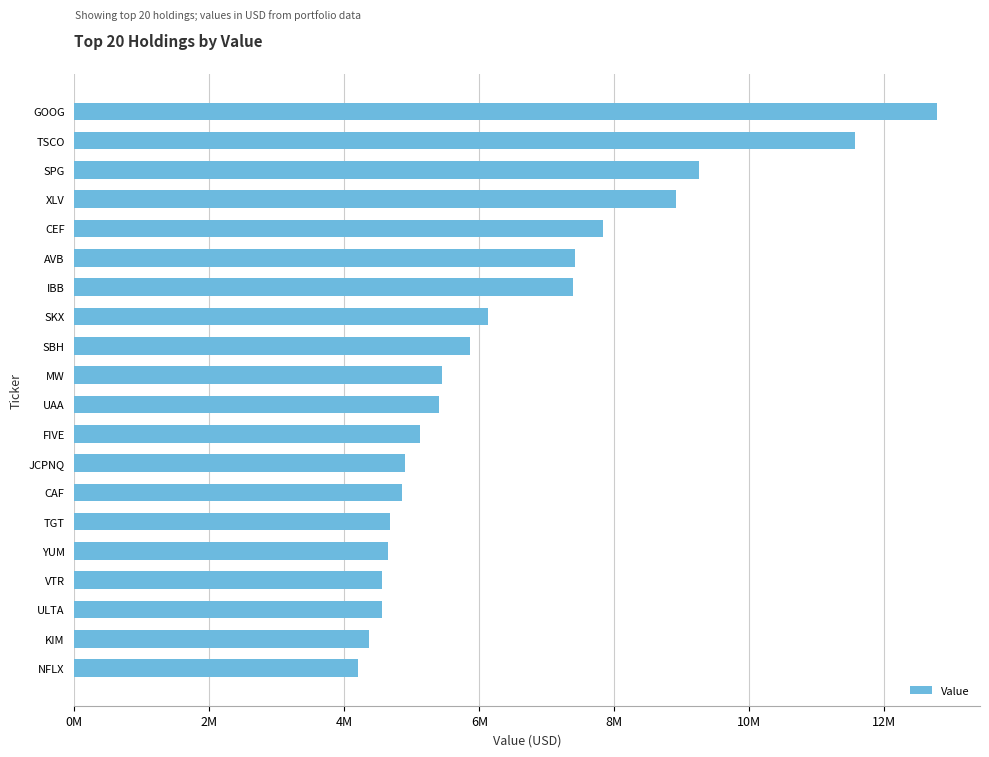

Does the chart contain any negative values?

No